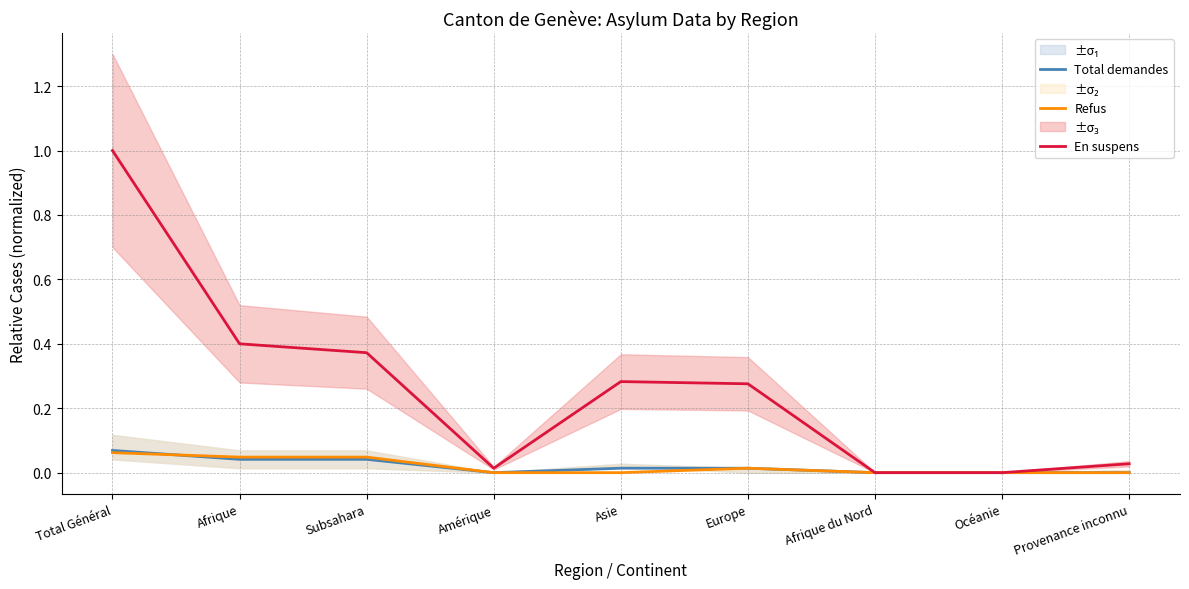

How many lines are shown in the chart?

3